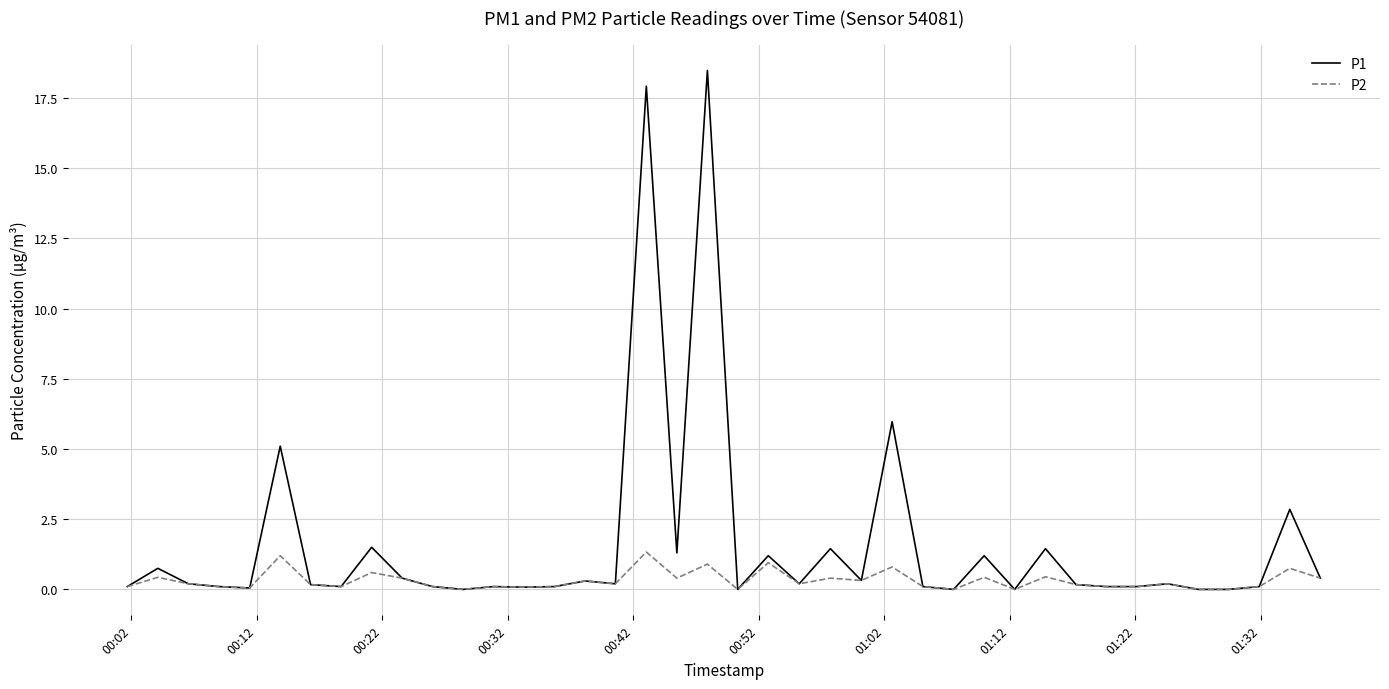

How many distinct data groups are displayed?

2